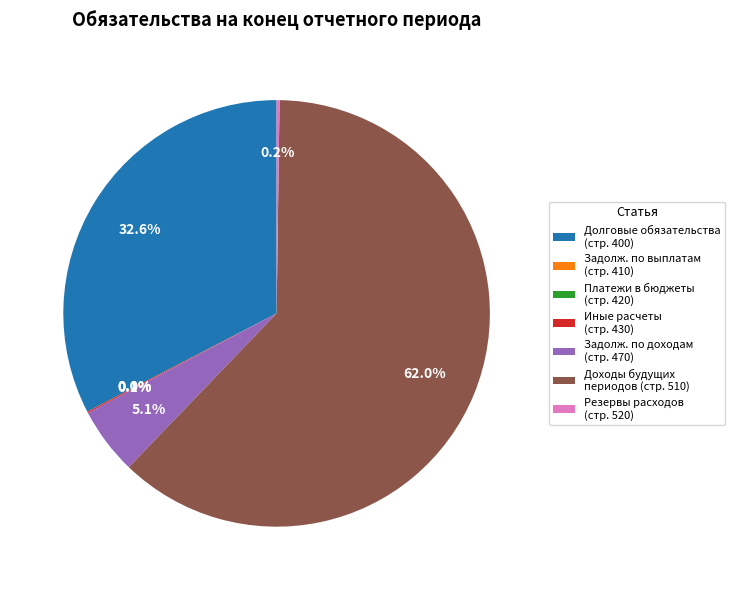

What is the largest slice in the pie chart?

Доходы будущих периодов (стр. 510)